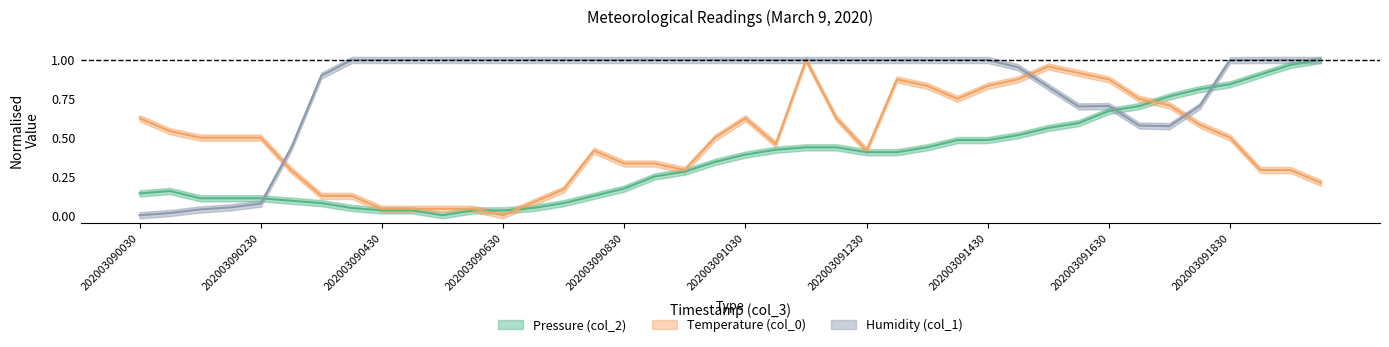

What are all the series names shown in the legend?

Pressure (col_2), Temperature (col_0), Humidity (col_1)